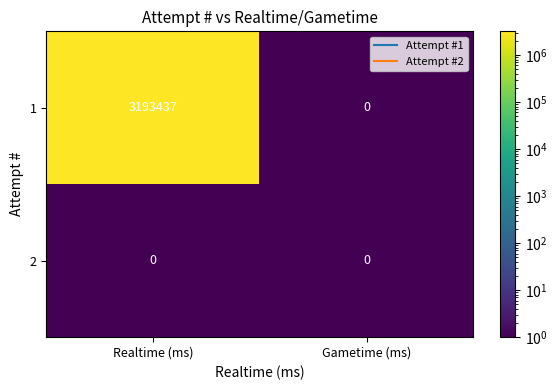

How many distinct data groups are displayed?

2